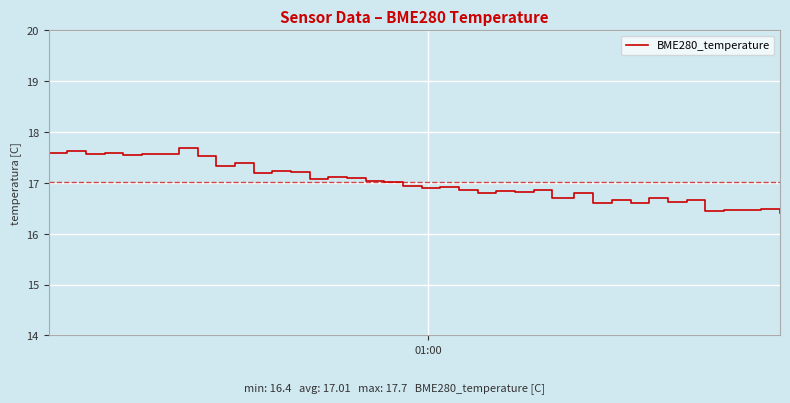

What is the smallest value displayed?

16.4